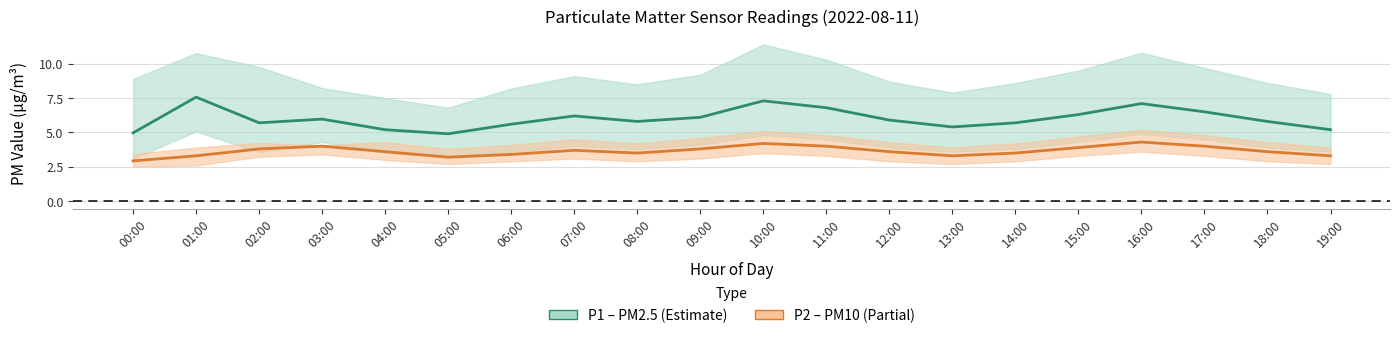

What is the value of the P1 center point at the 1st from the left?

5.0